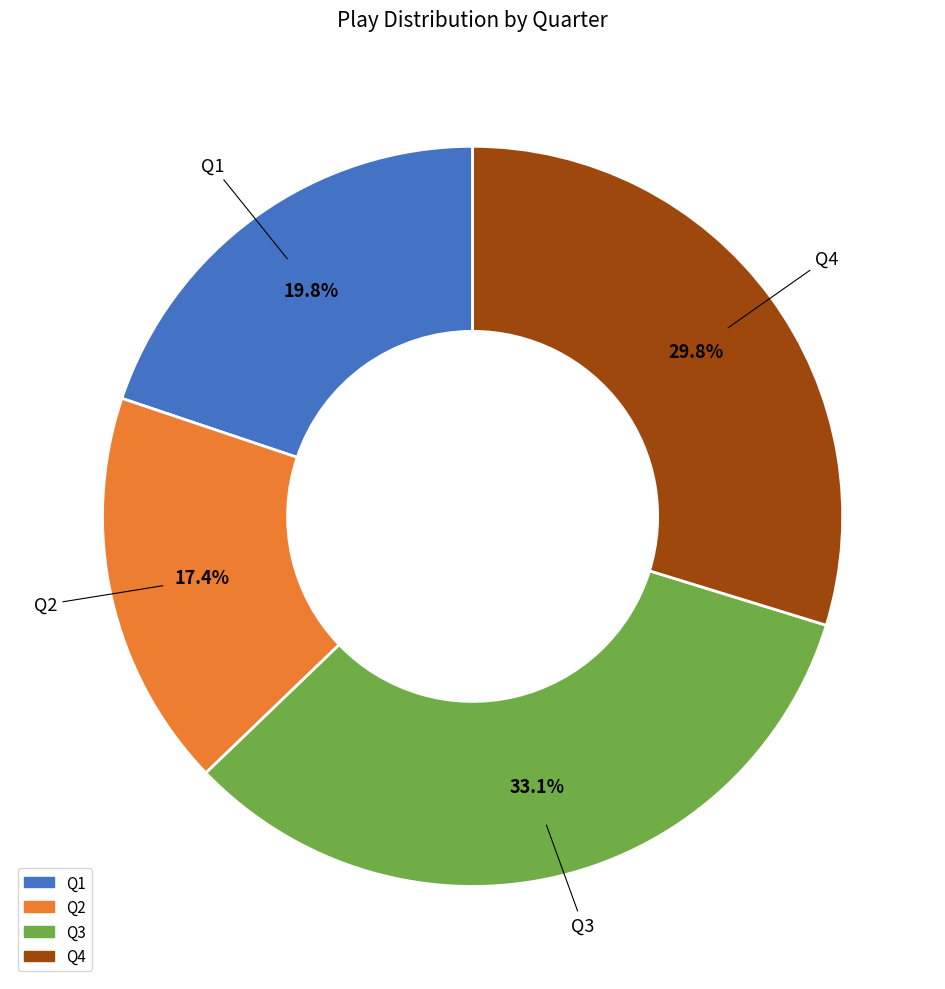

What percentage is NOT represented by Q3?

66.9%